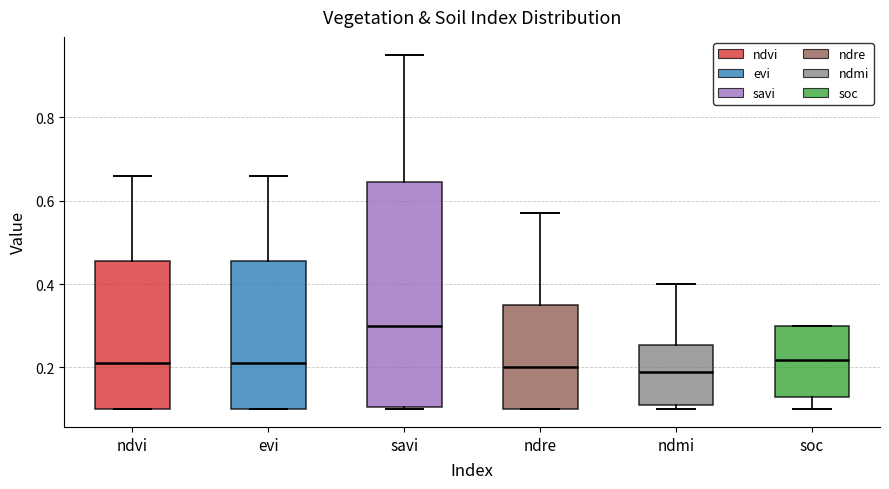

Where does the median line of the box for ndmi sit on the y-axis? The values are not printed on the chart, so give them approximately, as read against the axis.

0.20